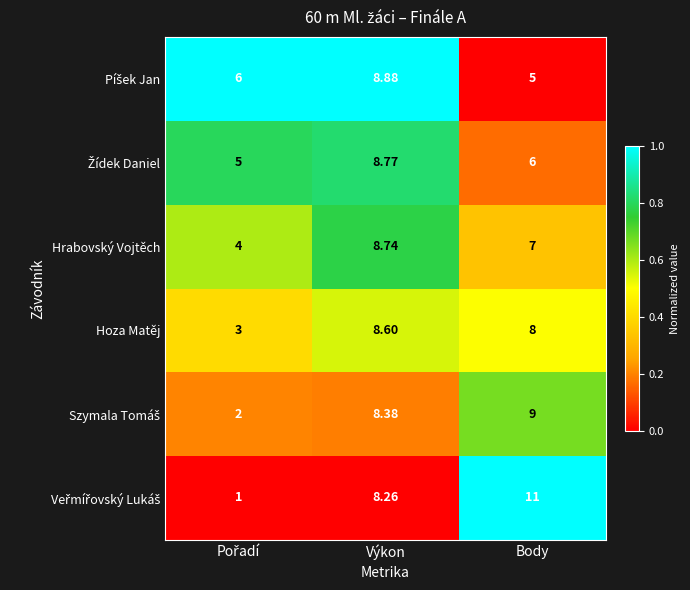

At which label does Hoza Matěj first exceed 8?

Výkon